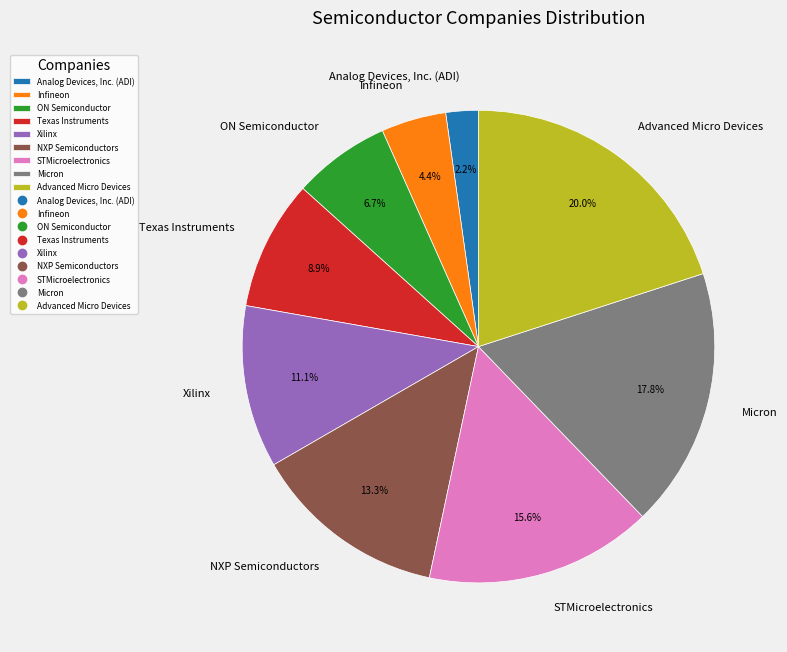

Do ON Semiconductor and STMicroelectronics together represent more than half of the pie?

No